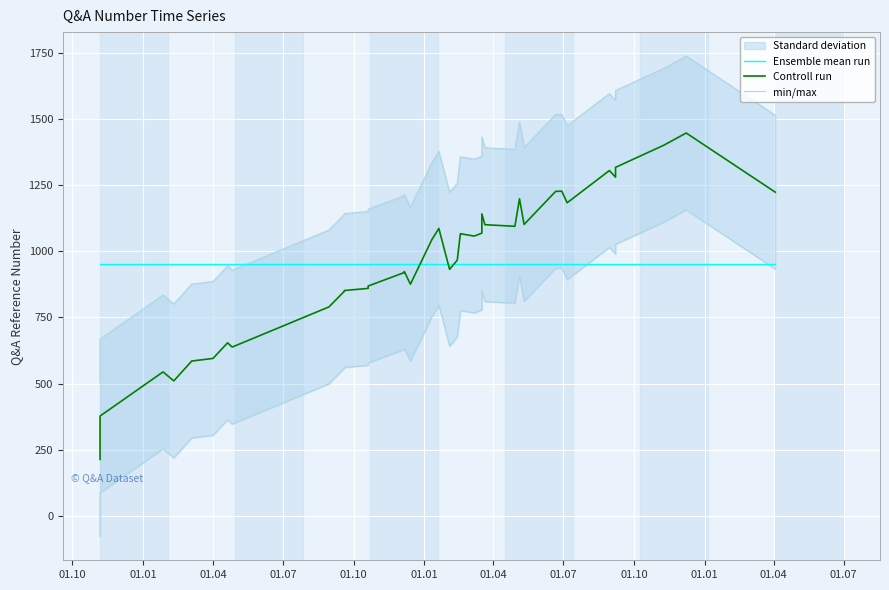

How many lines are shown in the chart?

3